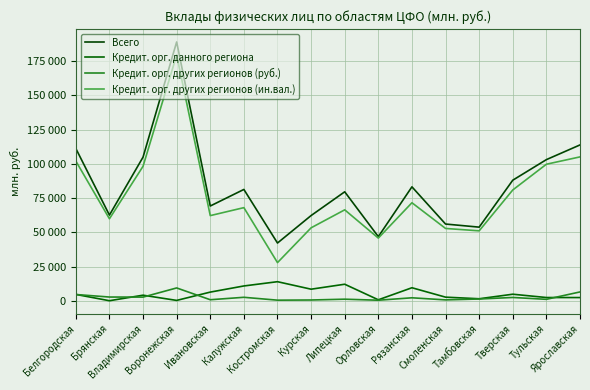

What is the minimum value for Кредит. орг. других регионов (ин.вал.)?

27836